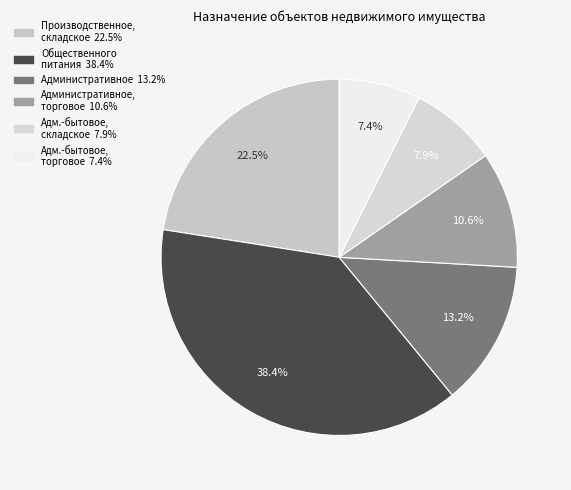

How many slices are in this pie chart?

6